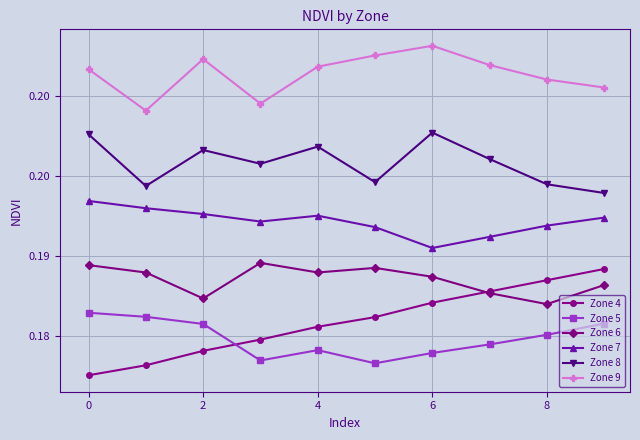

Does the chart have visible grid lines?

Yes